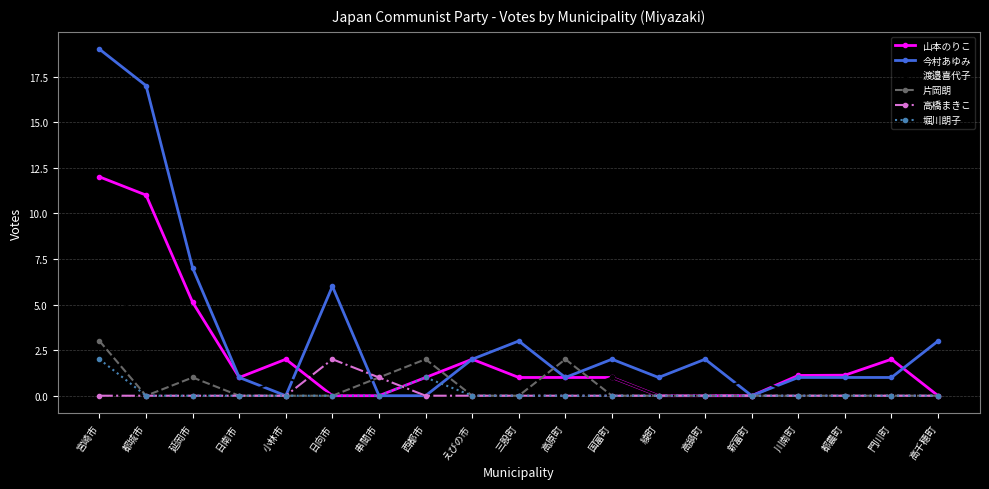

Is this an area chart (filled region under the line)?

No